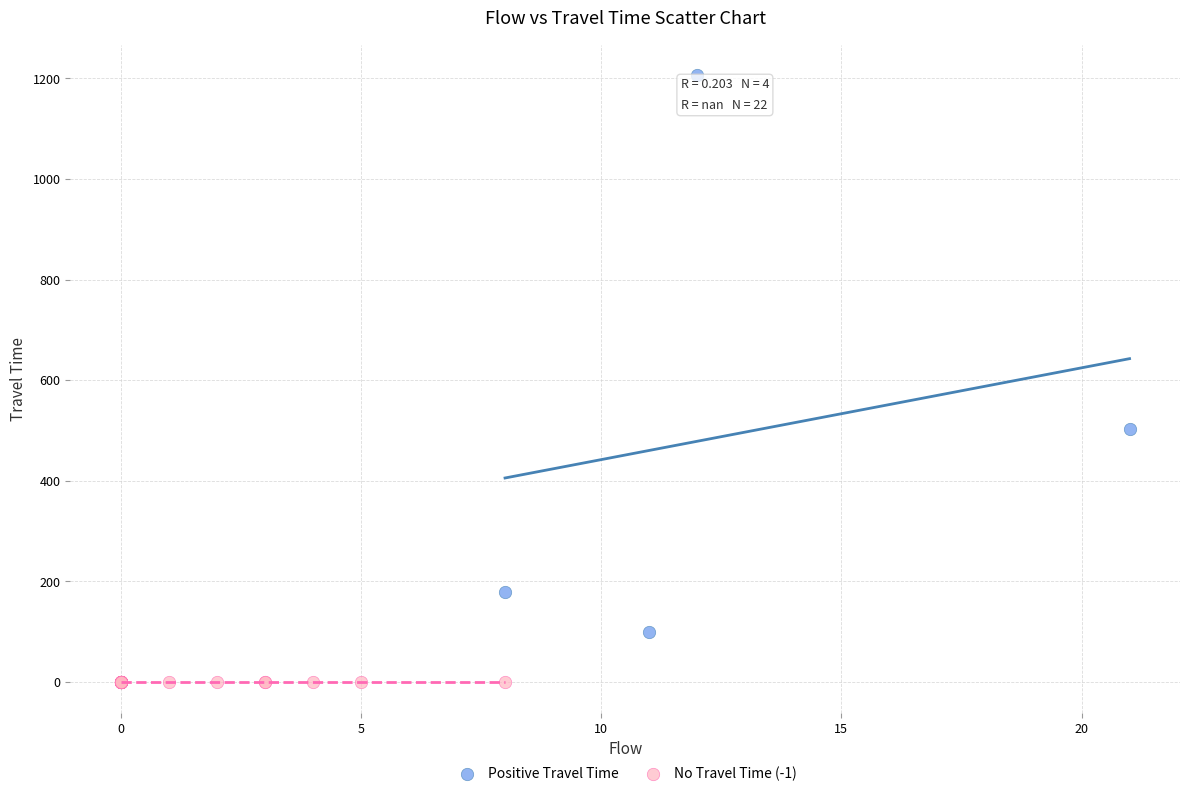

Which series reaches the maximum Y coordinate?

Positive Travel Time